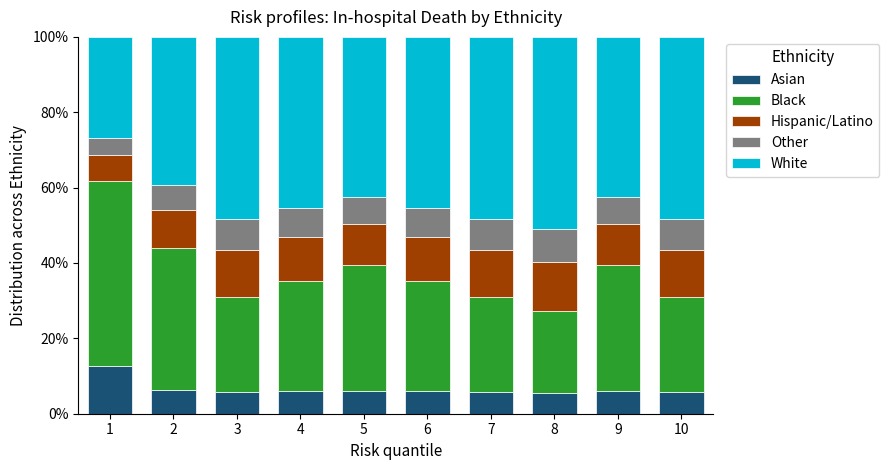

The Asian series shows 8.9 at 10. True or false?

False